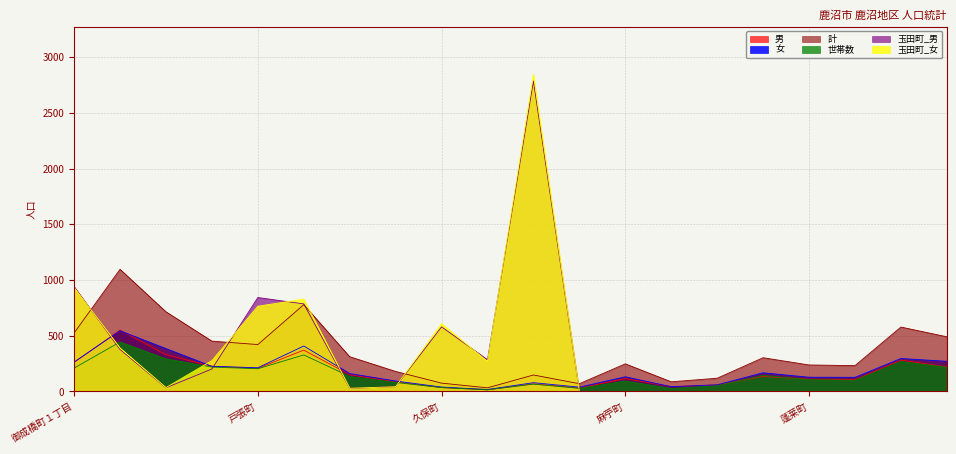

How many lines are shown in the chart?

6